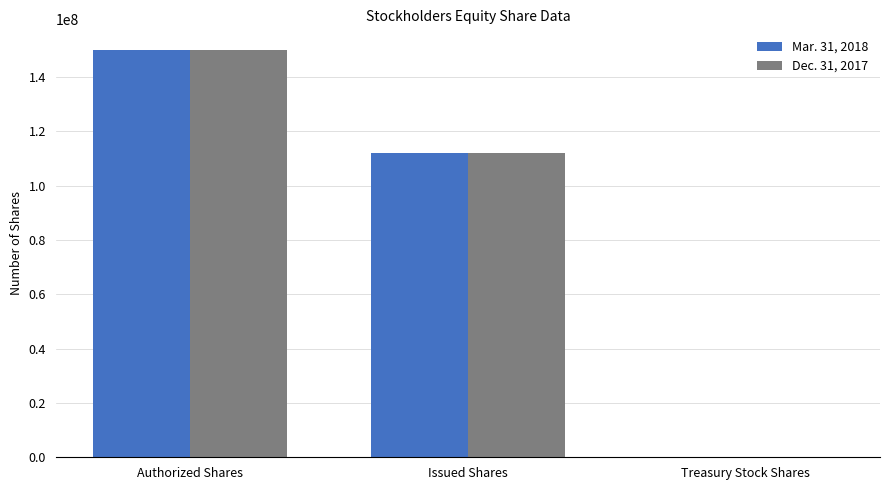

At which category is the sum across all series the highest?

Authorized Shares